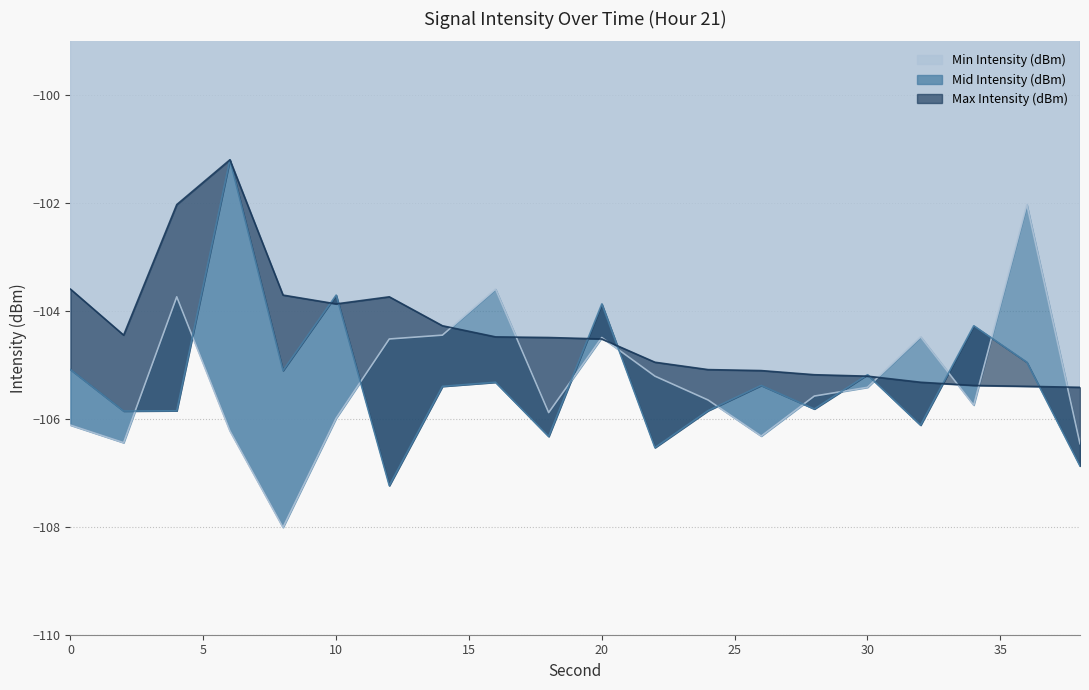

Reading right to left, extract all data points from this chart.

Min Intensity (dBm): -106.5	-102.0	-105.7	-104.5	-105.4	-105.6	-106.3	-105.6	-105.2	-104.5	-105.9	-103.6	-104.4	-104.5	-106.0	-108.0	-106.2	-103.7	-106.4	-106.1
Mid Intensity (dBm): -106.9	-104.9	-104.3	-106.1	-105.2	-105.8	-105.4	-105.8	-106.5	-103.9	-106.3	-105.3	-105.4	-107.2	-103.7	-105.1	-101.2	-105.8	-105.9	-105.1
Max Intensity (dBm): -105.4	-105.4	-105.4	-105.3	-105.2	-105.2	-105.1	-105.1	-104.9	-104.5	-104.5	-104.5	-104.3	-103.7	-103.9	-103.7	-101.2	-102.0	-104.4	-103.6